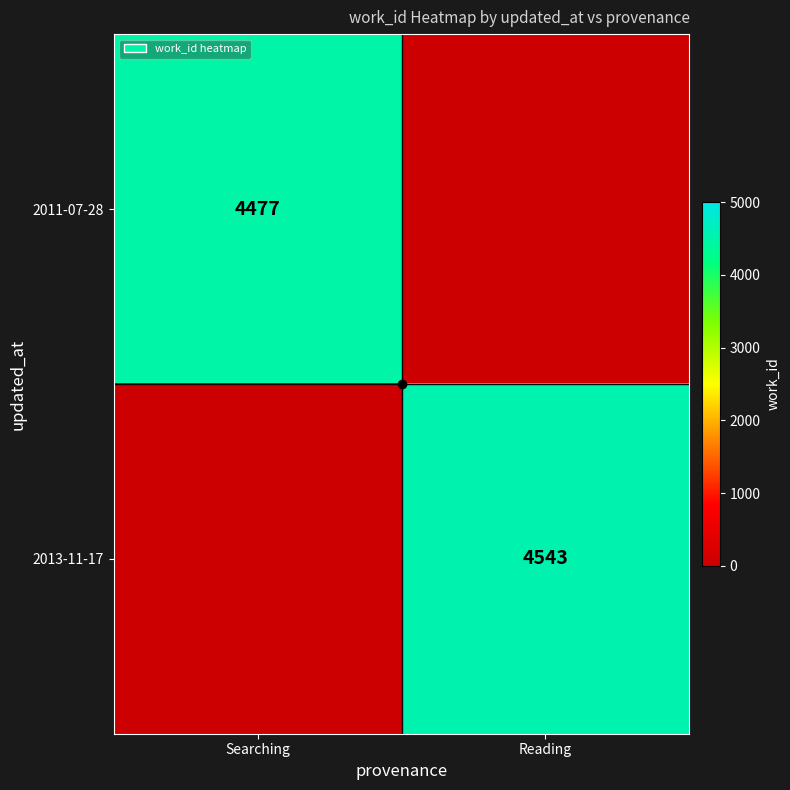

What is the maximum value for 2011-07-28?

4477